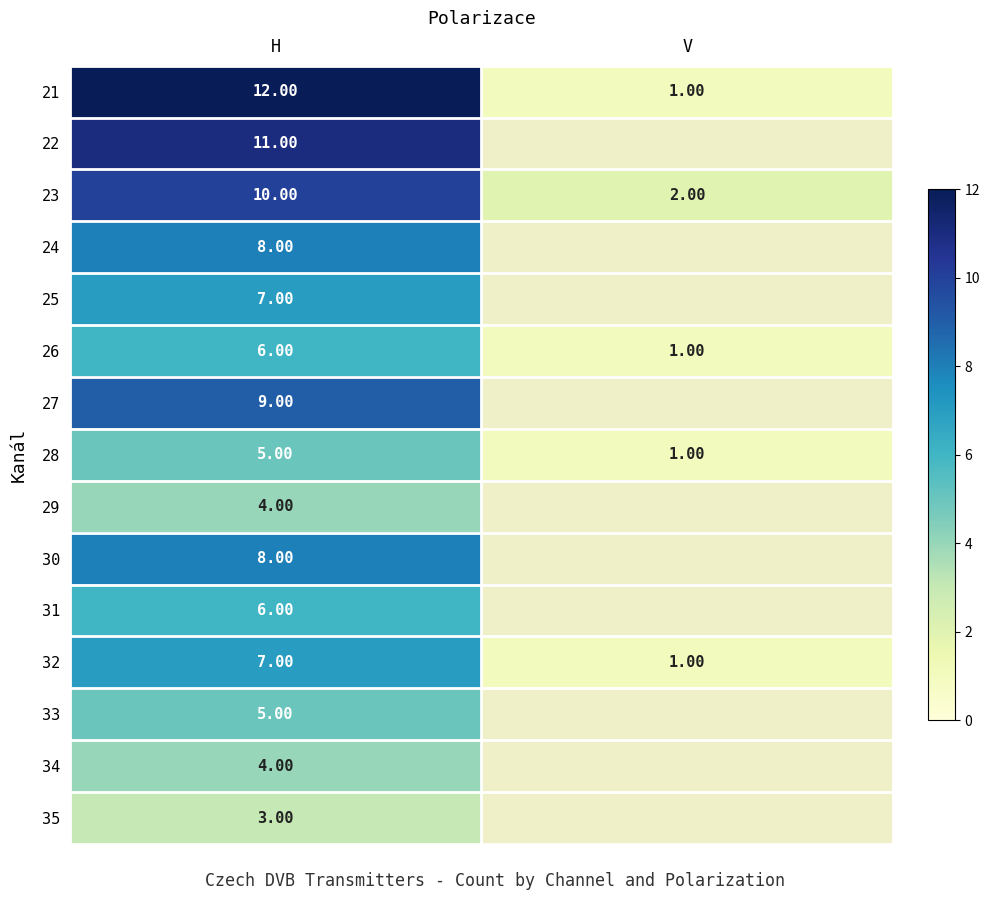

At how many categories does at least one series exceed 7?

1